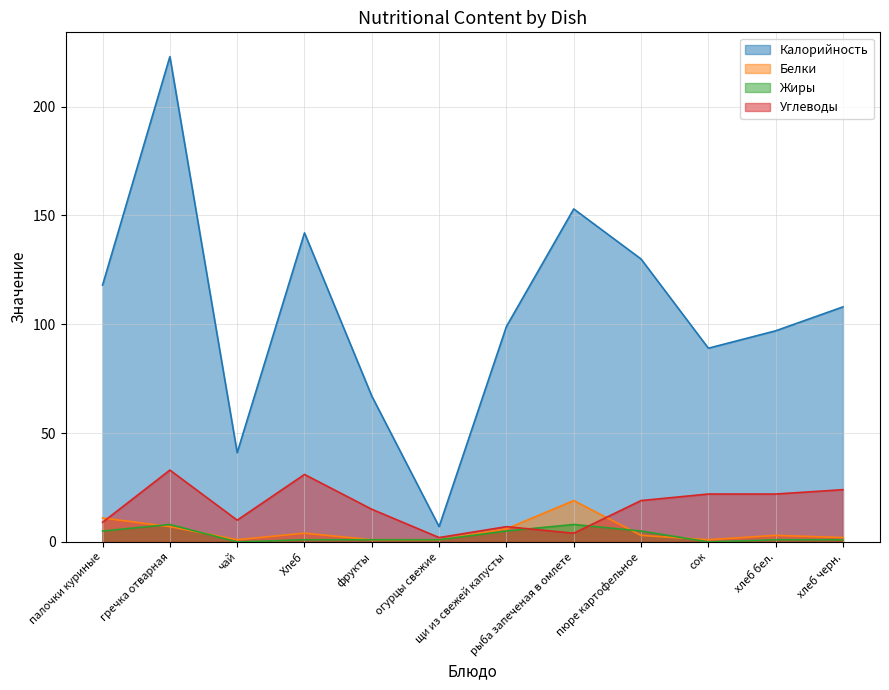

What position from the right is гречка отварная?

11